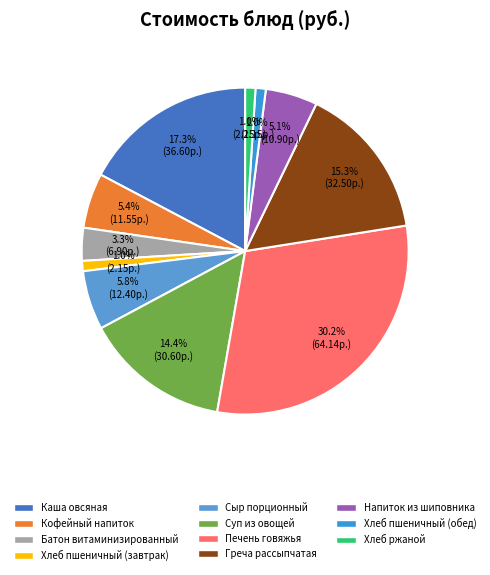

How many slices are in this pie chart?

11